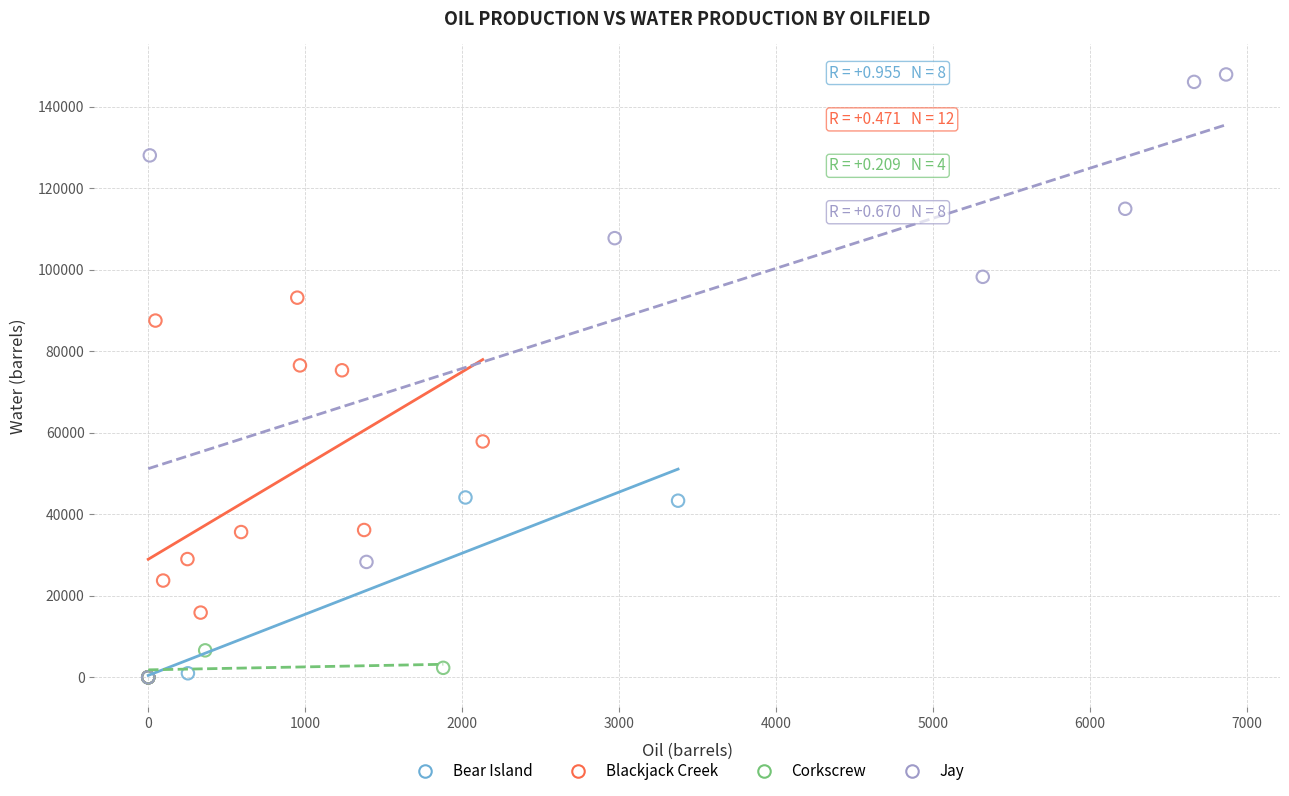

Which series has the widest spread of Y values?

Jay